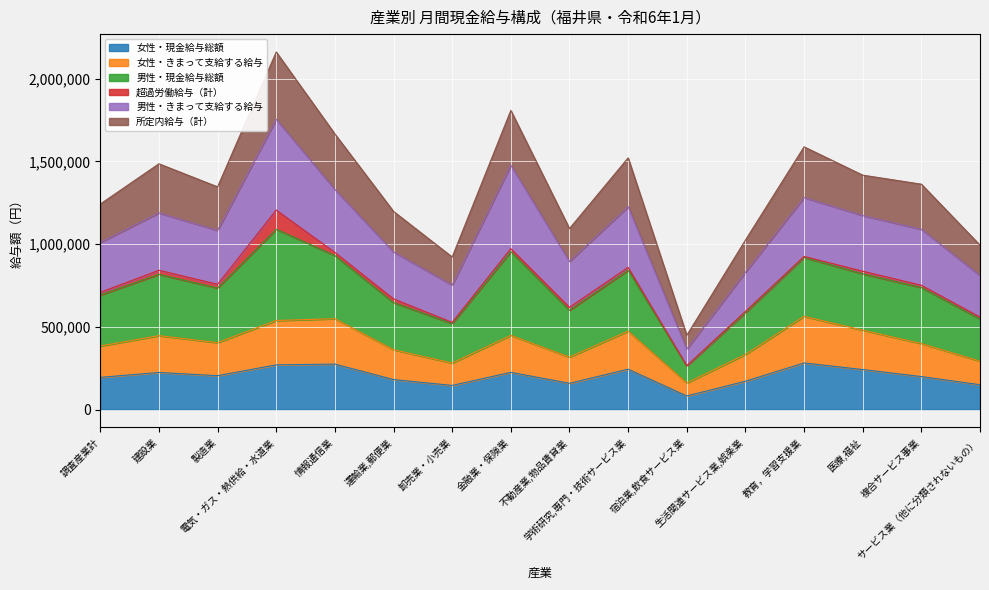

Which series has the largest range (max minus min)?

男性・きまって支給する給与